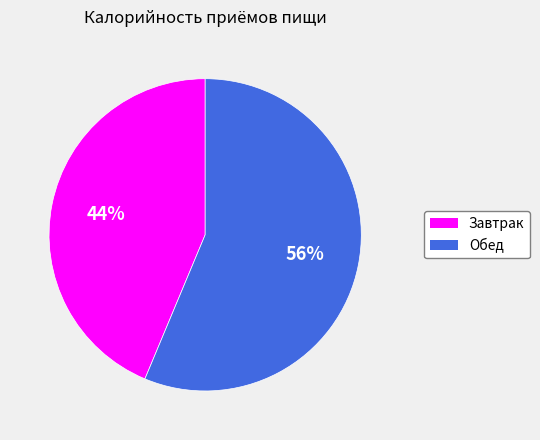

Approximately how many times larger is the value at Завтрак compared to Обед?

0.8